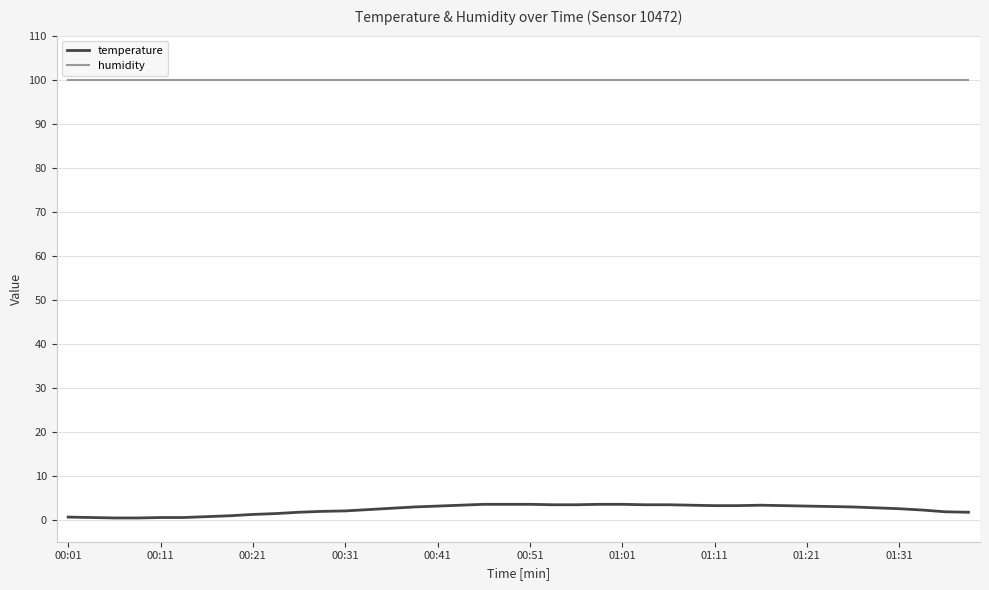

At how many categories does at least one series exceed 10?

40